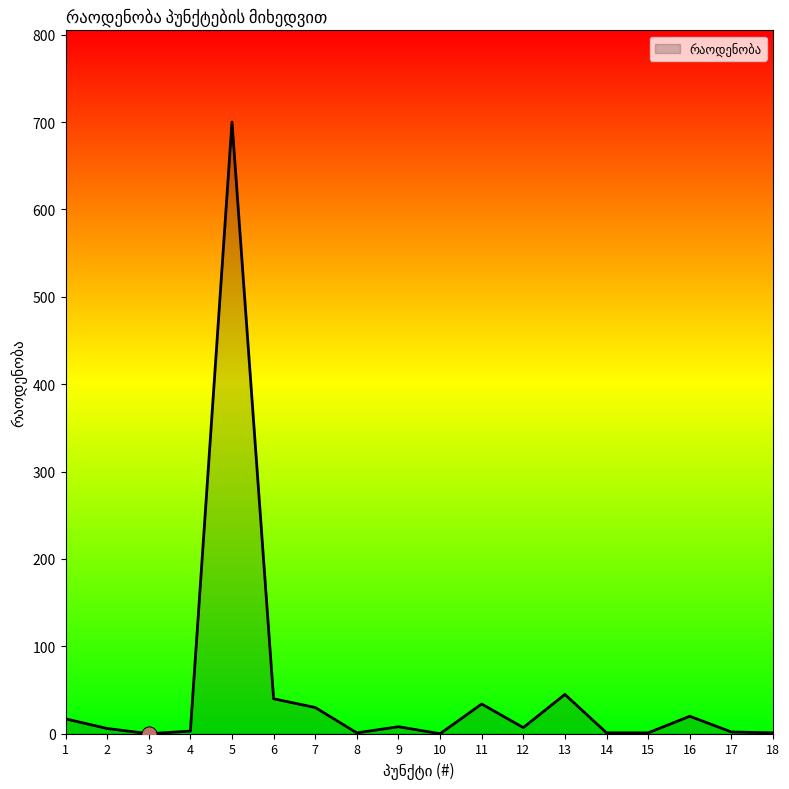

What is the ratio of the value at 6 to the value at 13?

0.9